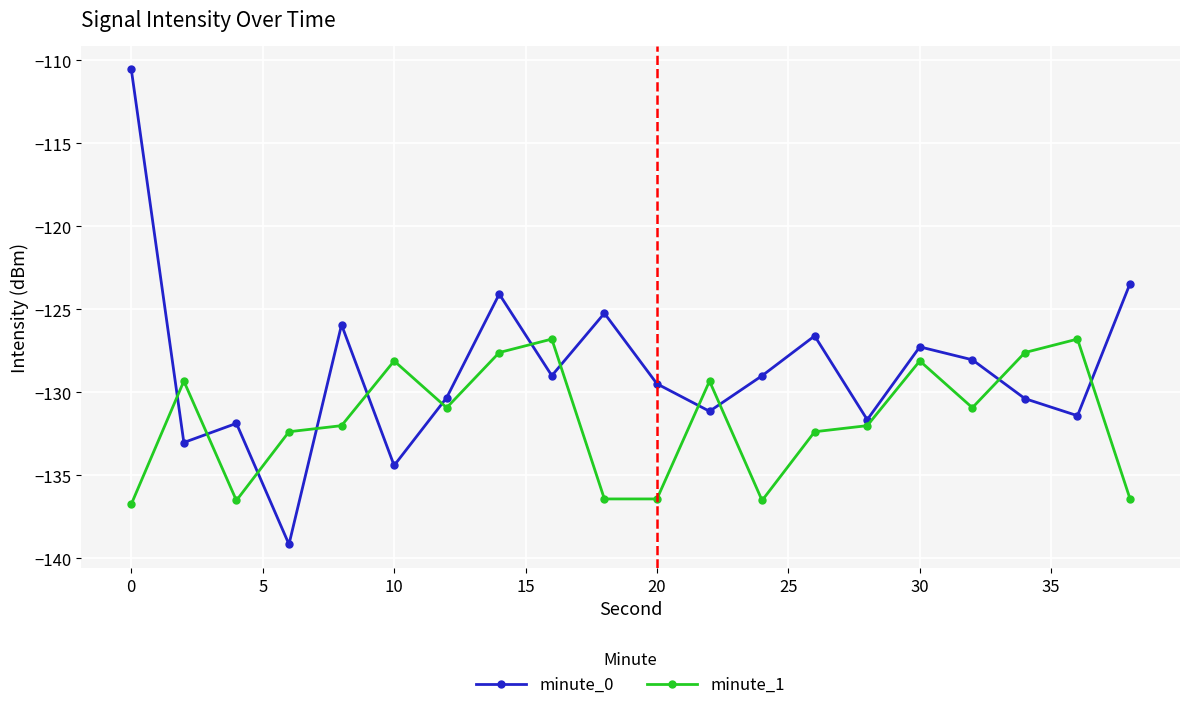

Which series has the largest total across all categories?

minute_0